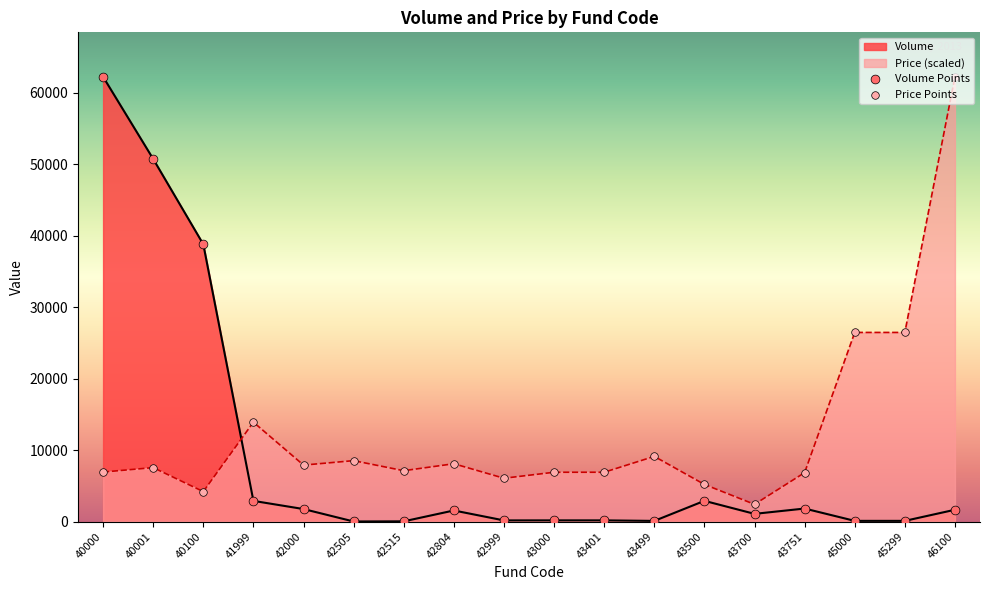

Which series contains the highest Y value?

Volume Points